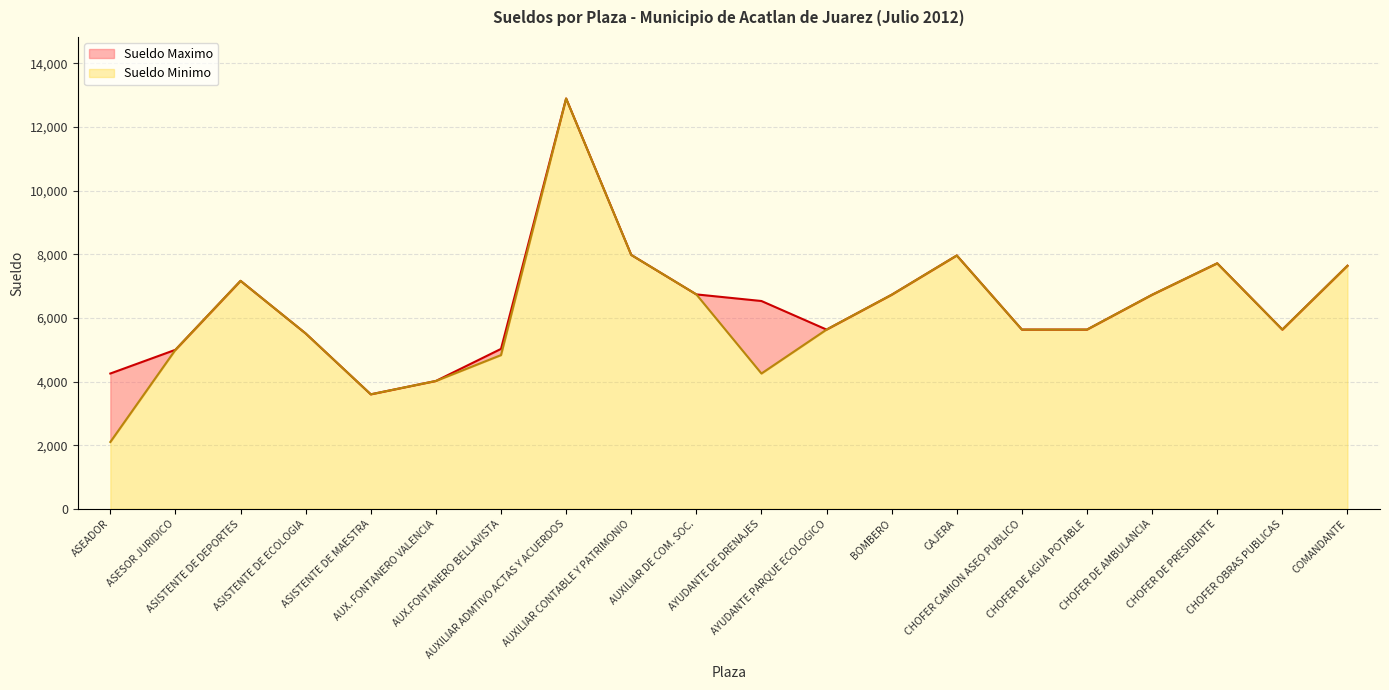

How many series are shown in this chart?

2